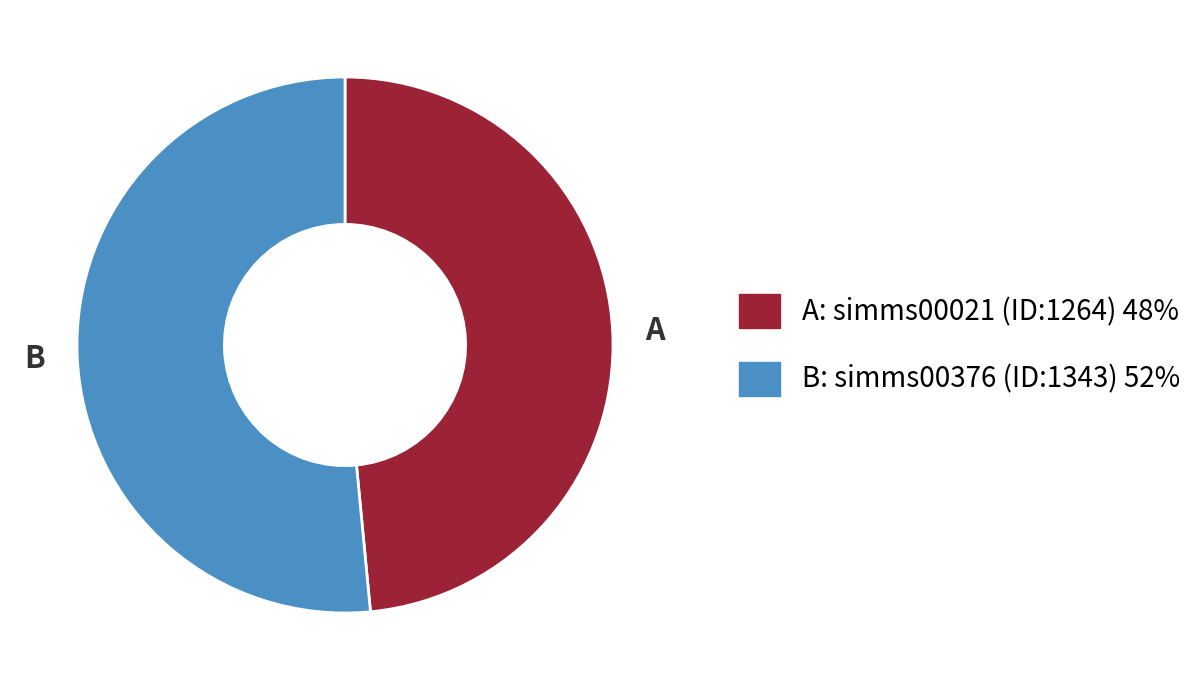

How many segments does this pie chart have?

2